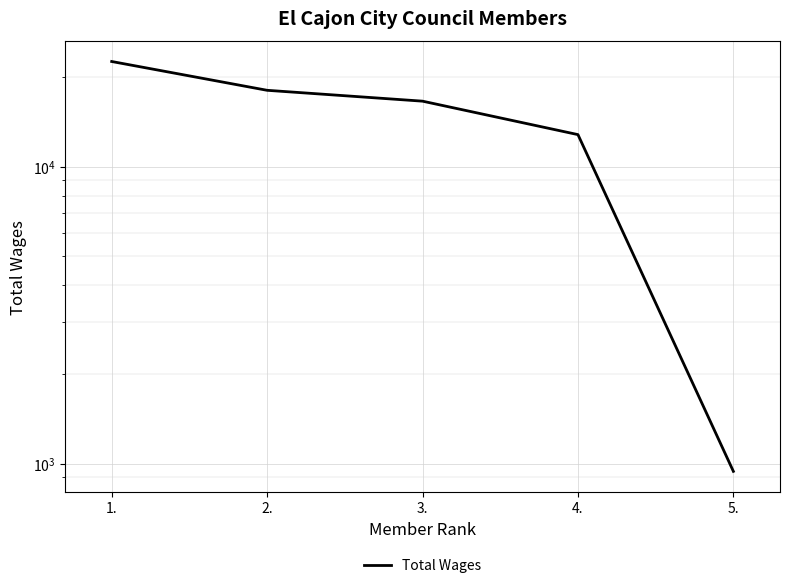

At which label does the data first exceed 16637?

1.